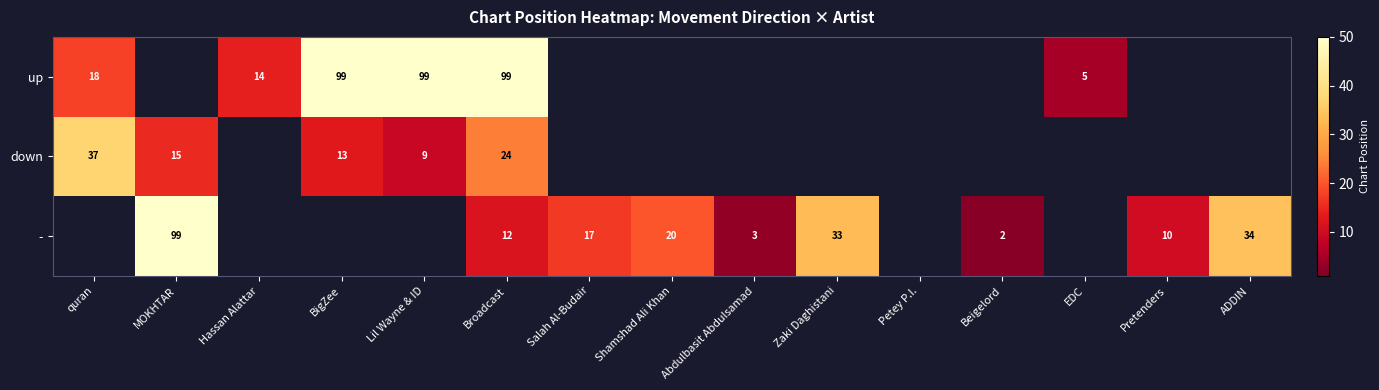

Rank the series at Broadcast from highest to lowest value.

up, down, -